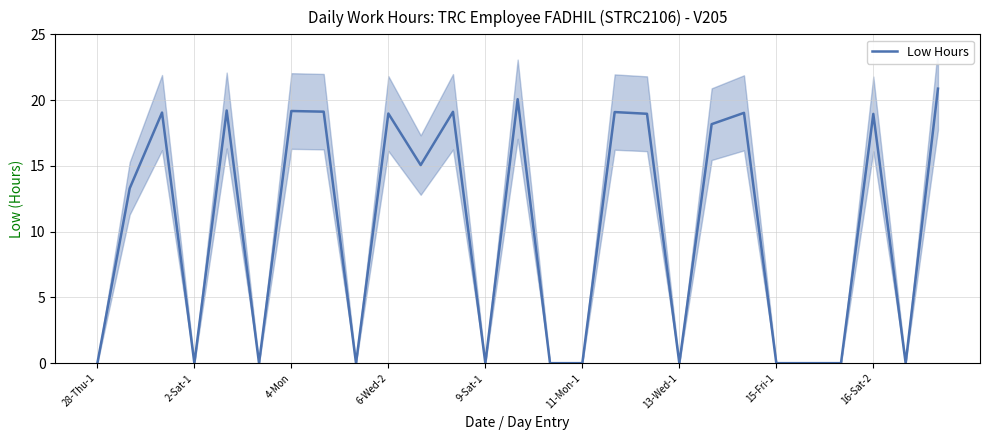

What is the maximum value for Low Hours?

20.9